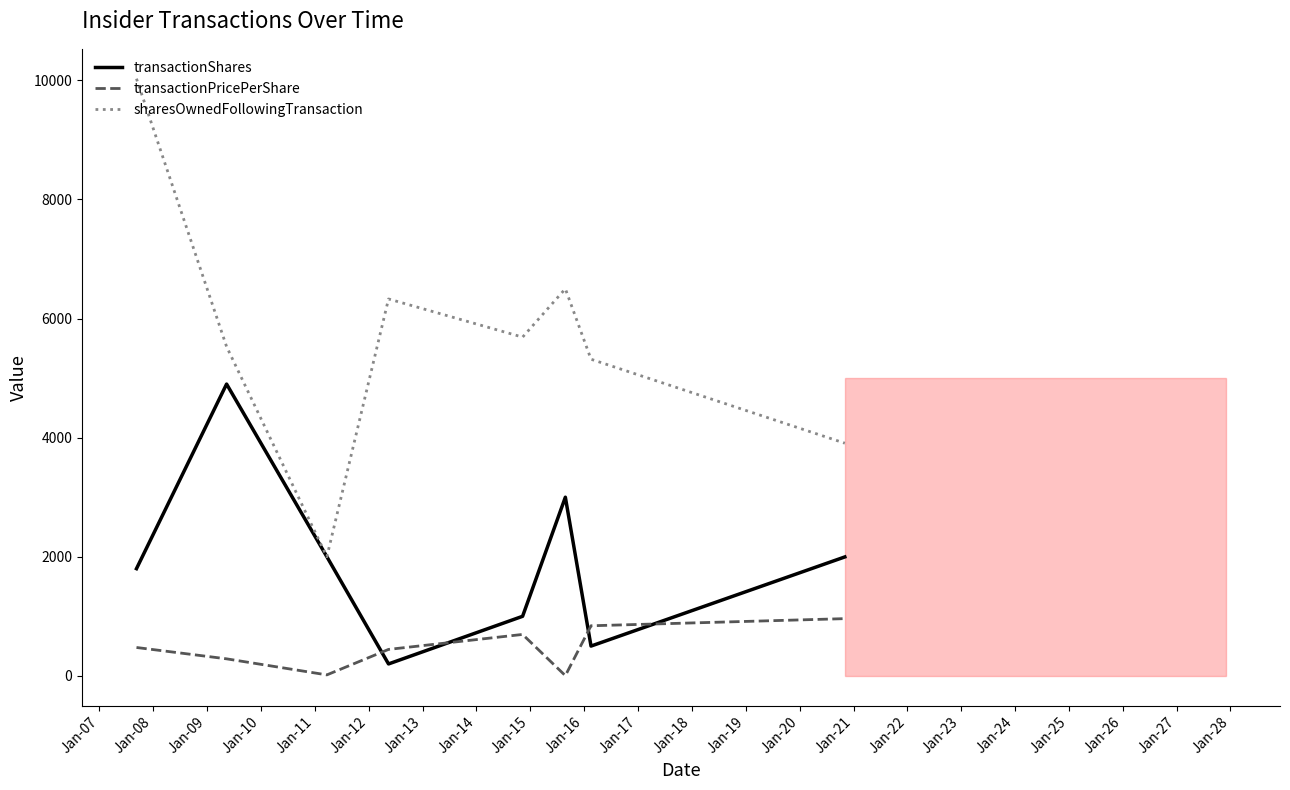

In transactionShares, how many points are lower than both neighbors (excluding endpoints)?

2